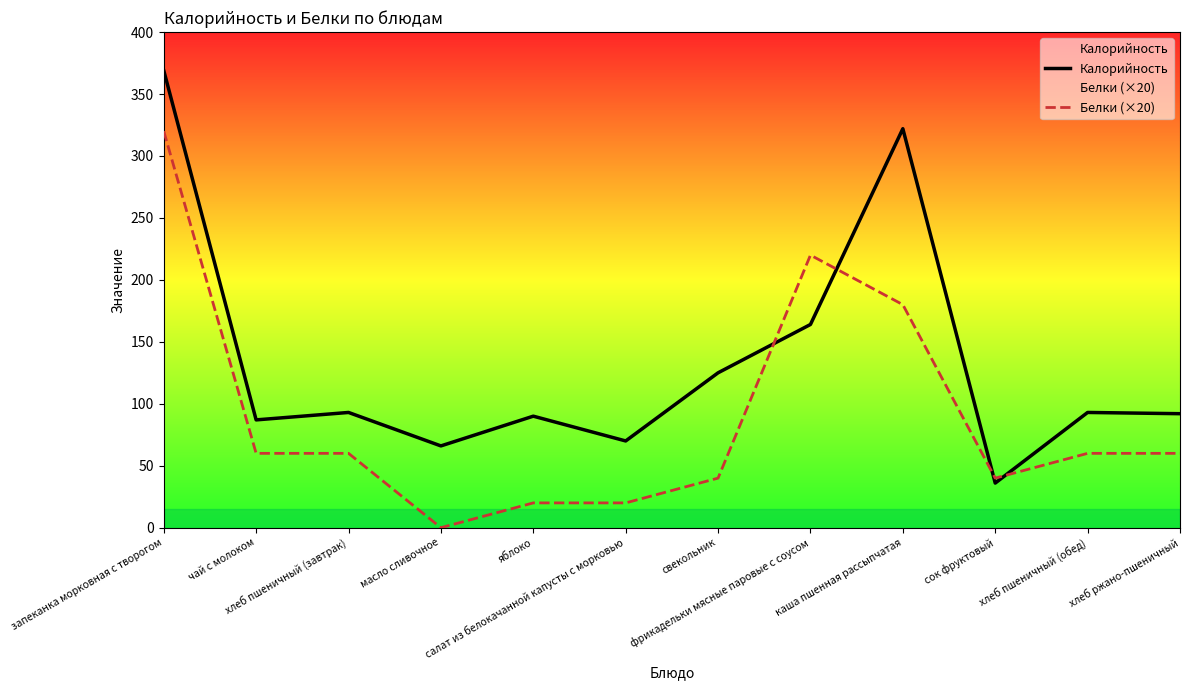

Which series changed the most between фрикадельки мясные паровые с соусом and каша пшенная рассыпчатая?

Калорийность